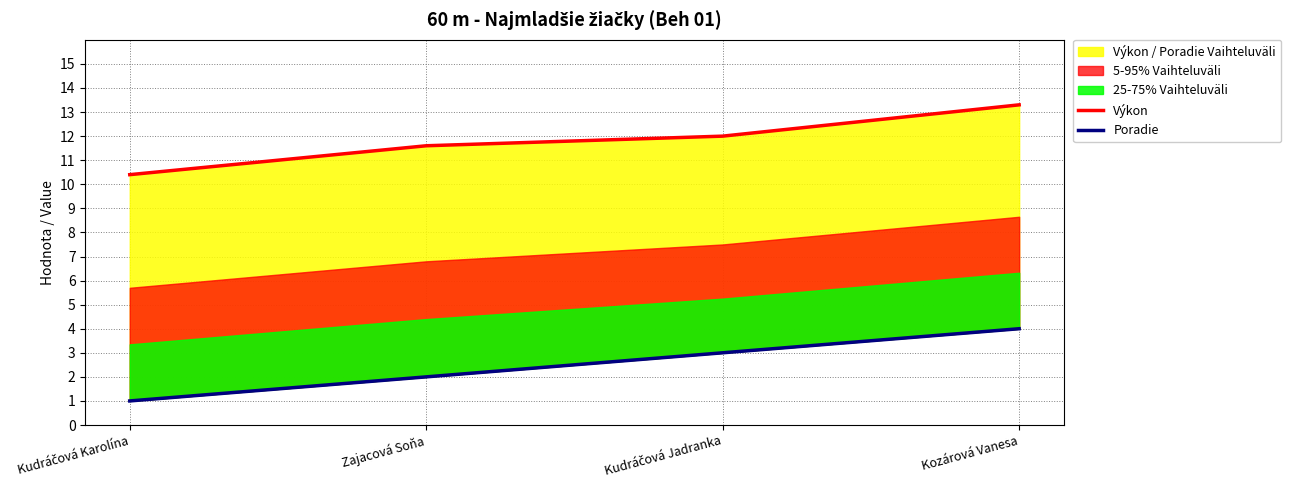

Is the value of Poradie at Kudráčová Jadranka greater than the value of Výkon at Zajacová Soňa?

No